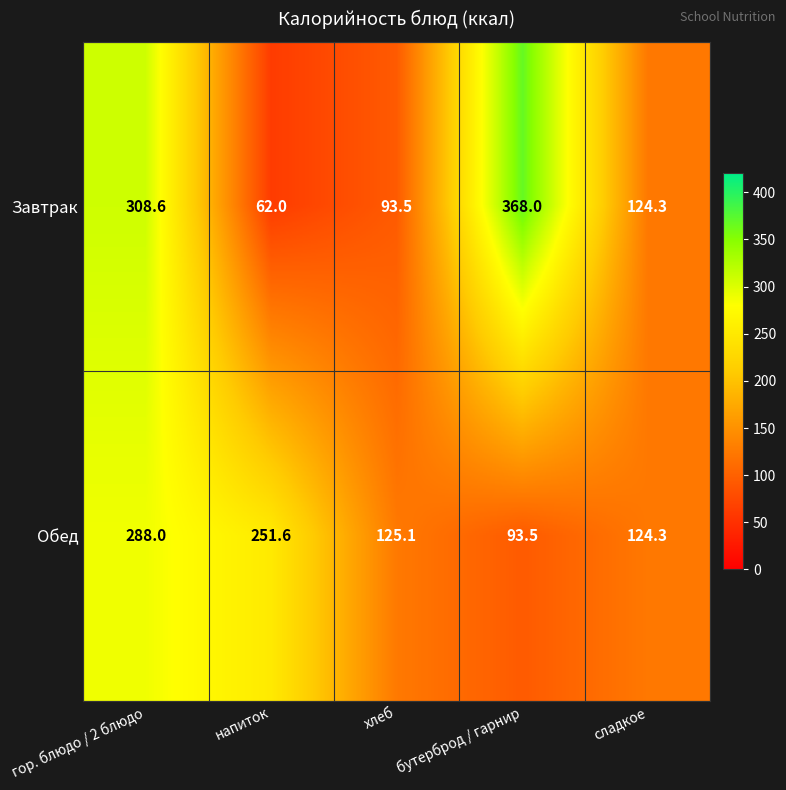

The Завтрак series shows 308.6 at гор. блюдо / 2 блюдо. True or false?

True